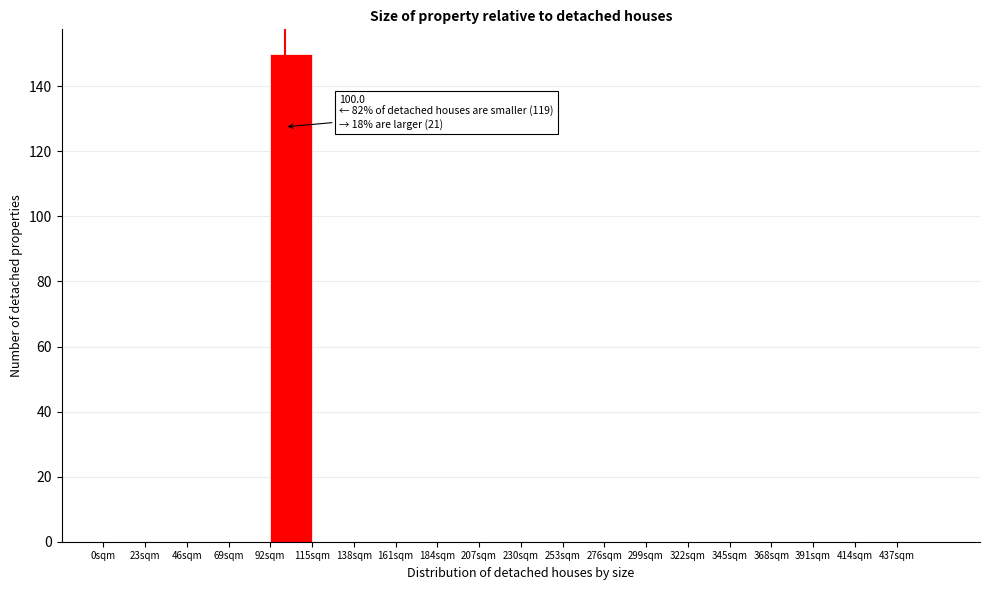

Which range on the x-axis has the tallest bar?

92 to 115